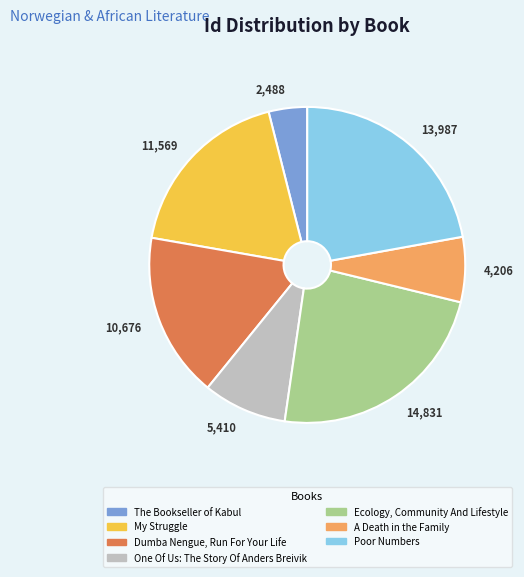

The 13,987 slice represents 36% of the pie. True or false?

False